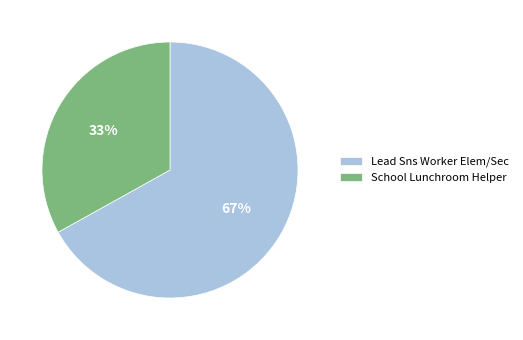

How many segments does this pie chart have?

2